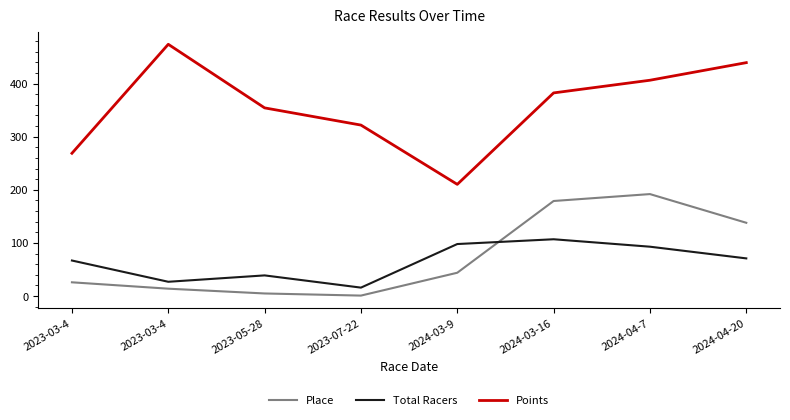

Does the chart have visible grid lines?

No